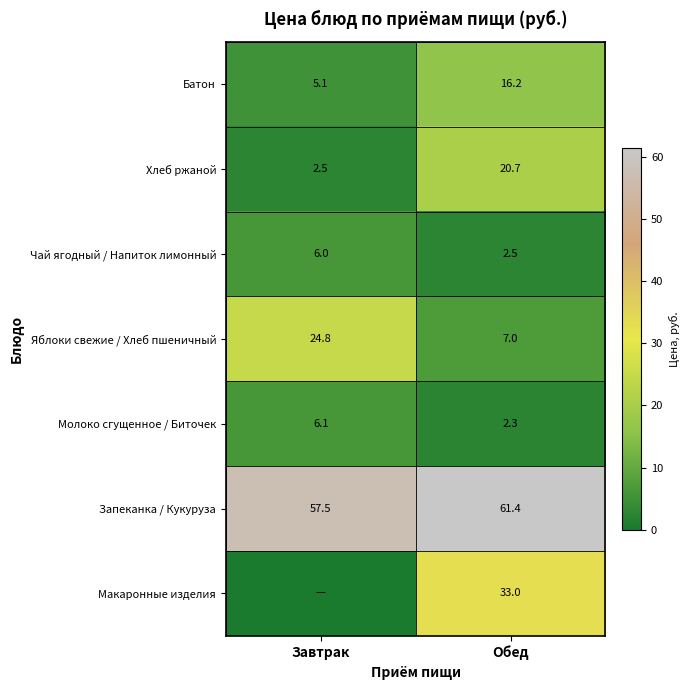

Rank the categories by Запеканка / Кукуруза value from lowest to highest.

Завтрак, Обед